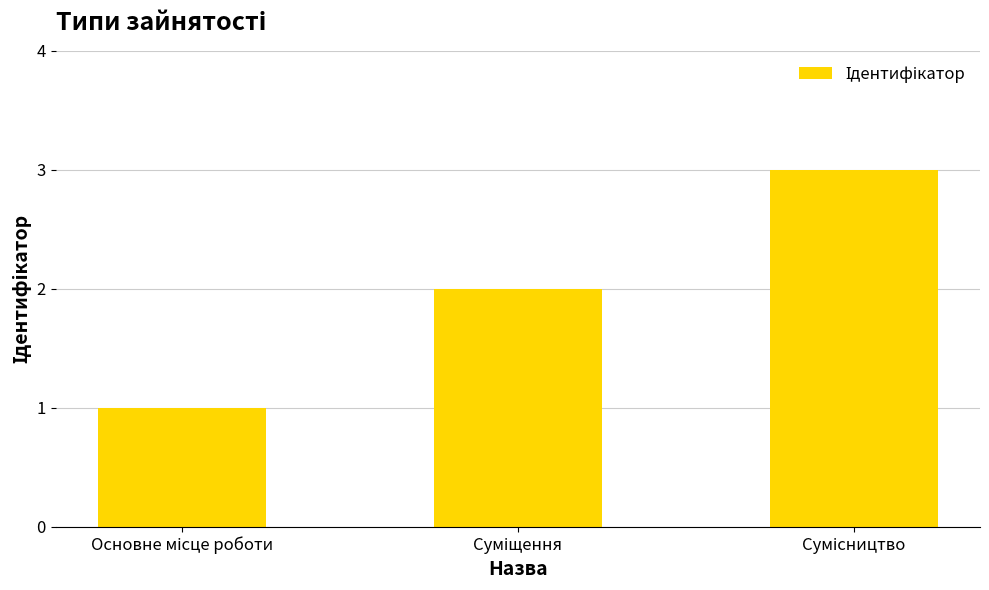

What is the maximum value shown in the chart?

3